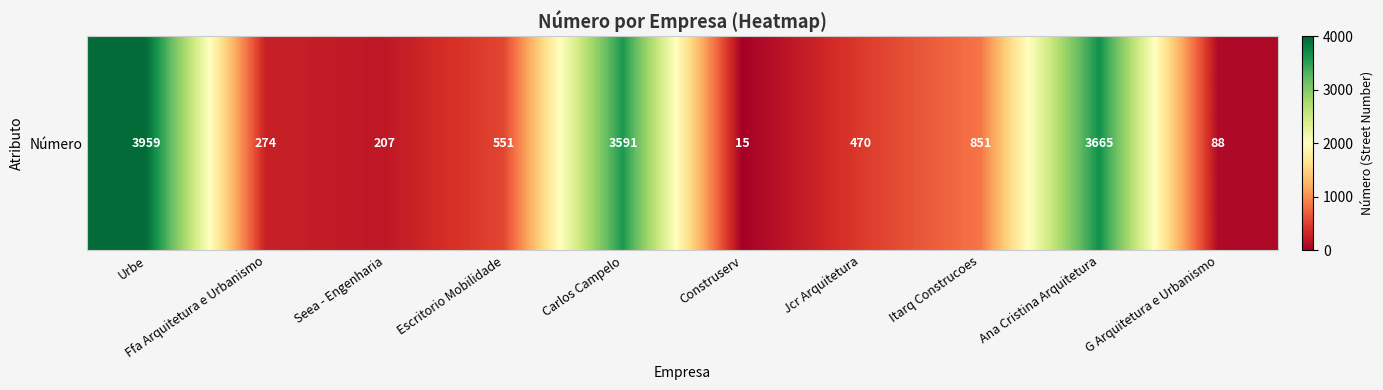

Reading left to right, transcribe all the data shown in this chart.

3959	274	207	551	3591	15	470	851	3665	88